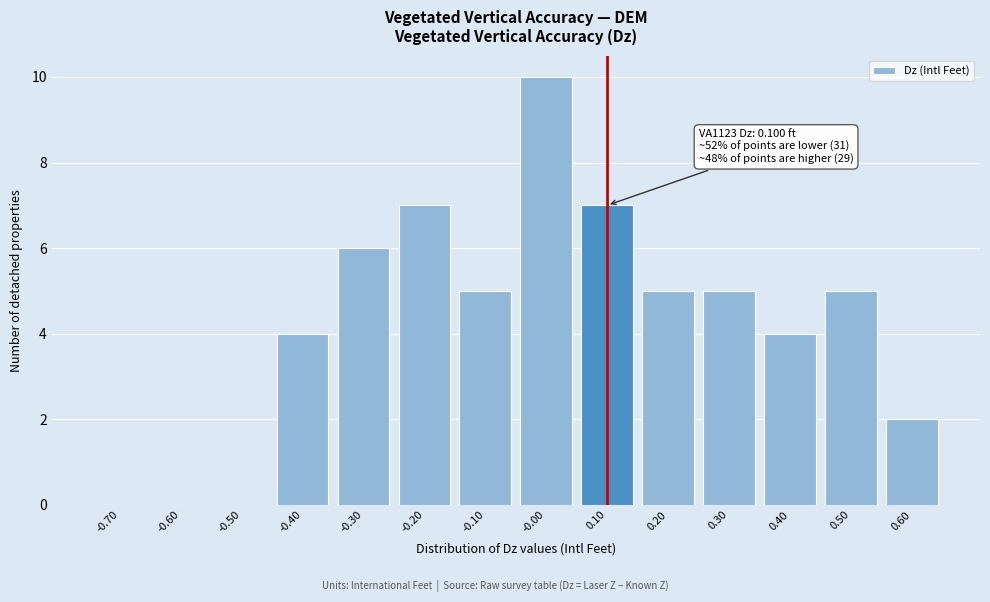

Reading right to left, what are all the values shown in this chart?

0.60=2	0.50=5	0.40=4	0.30=5	0.20=5	0.10=7	-0.00=10	-0.10=5	-0.20=7	-0.30=6	-0.40=4	-0.50=0	-0.60=0	-0.70=0